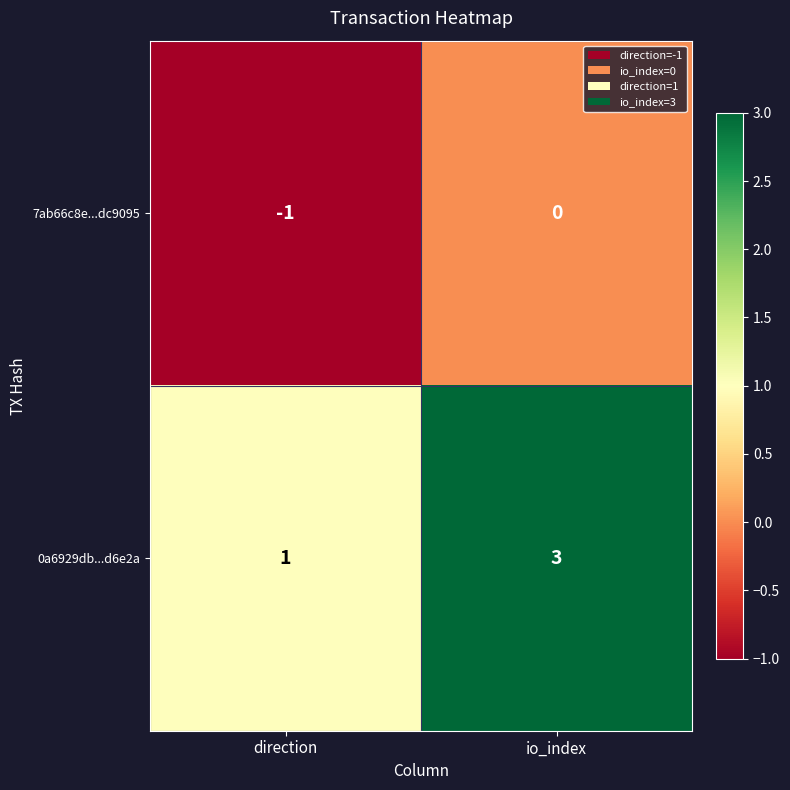

At how many categories does at least one series exceed 2?

1